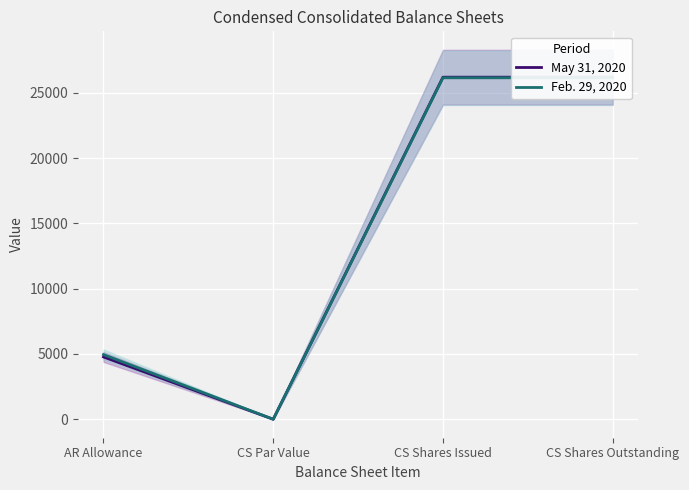

How many Feb. 29, 2020 values are between 4951 and 26148?

3